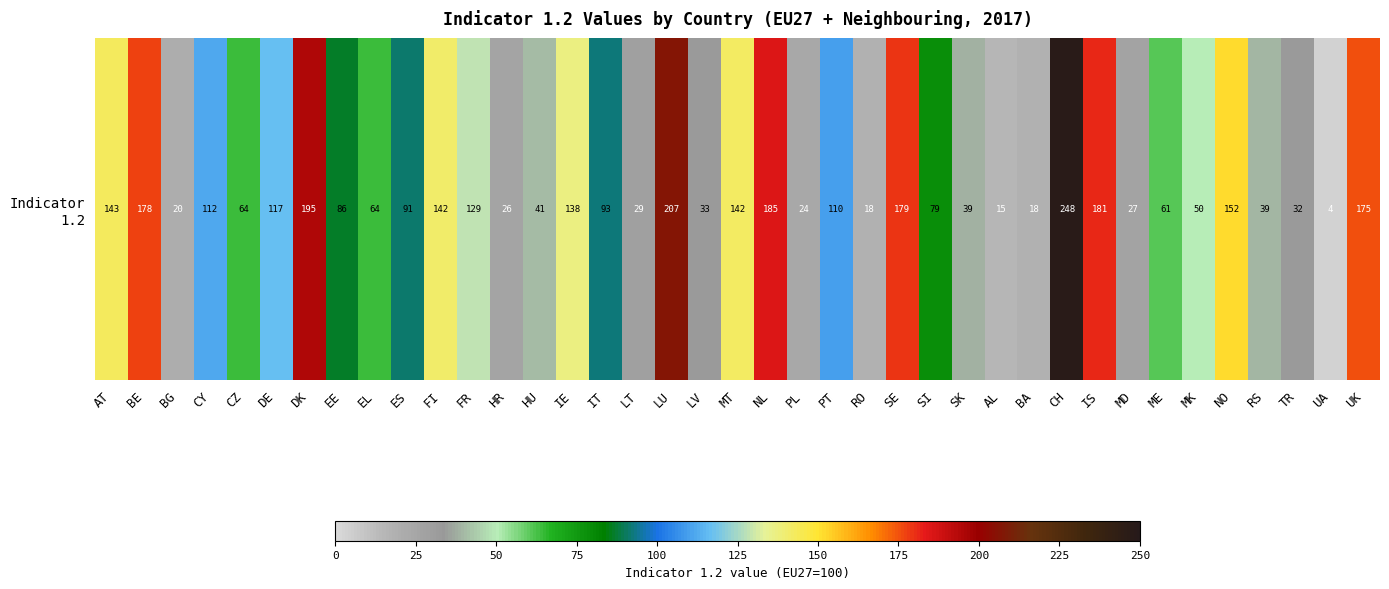

What is the change in value from FI to MD?

-114.6